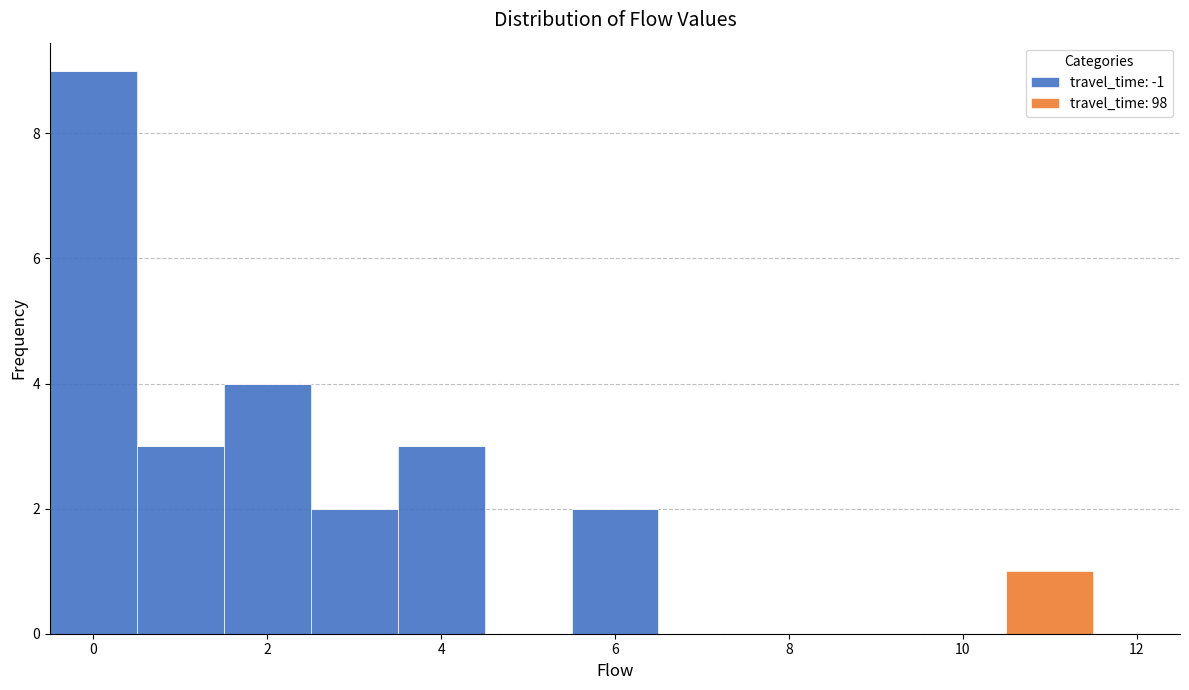

Reading left to right, list every stacked bar in this chart as the range it spans on the x-axis followed by its total height. Neither the bar edges nor the heights are printed on the chart, so give them approximately, as read against the axes.

-0.5 to 0.5: 9
0.5 to 1.5: 3
1.5 to 2.5: 4
2.5 to 3.5: 2
3.5 to 4.5: 3
4.5 to 5.5: 0
5.5 to 6.5: 2
6.5 to 7.5: 0
7.5 to 8.5: 0
8.5 to 9.5: 0
9.5 to 10.5: 0
10.5 to 11.5: 1